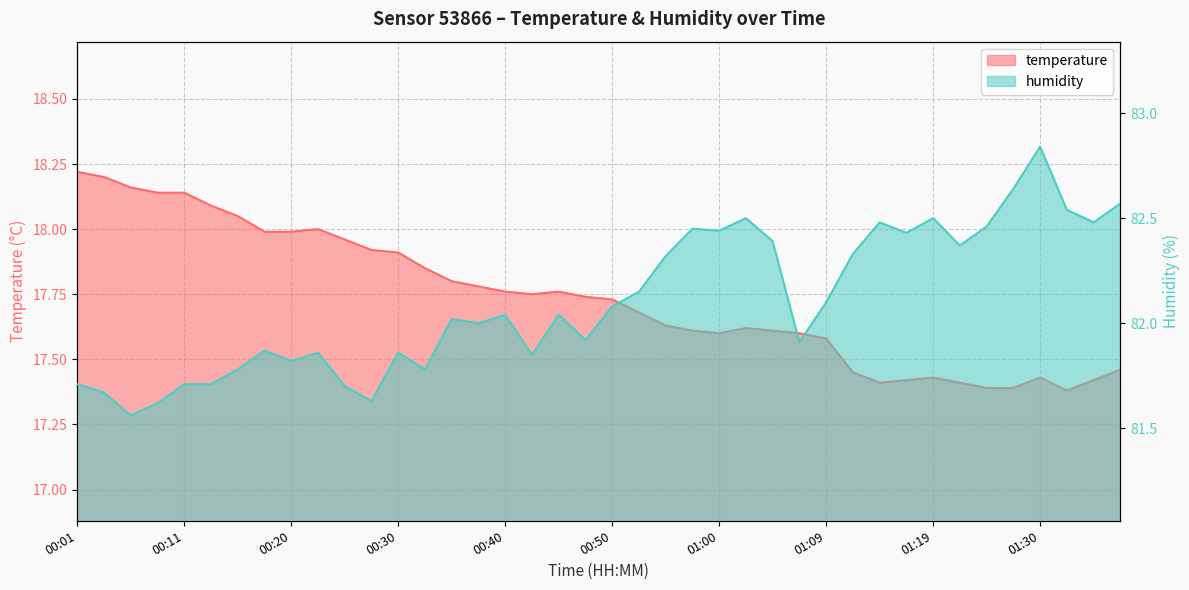

True or false: temperature and humidity cross at least once.

False